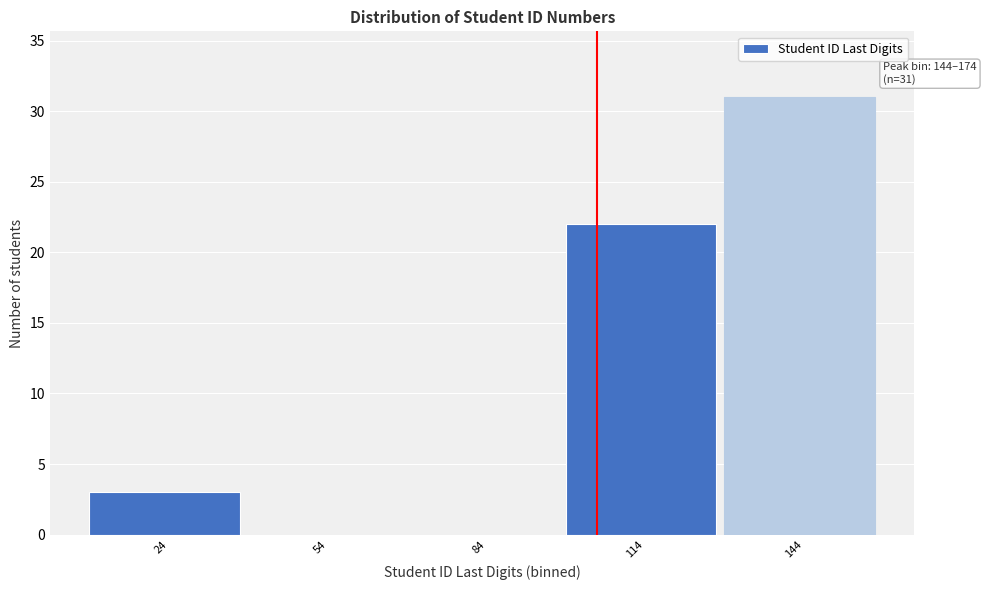

Reading left to right, list all the values displayed in this chart.

24=3	54=0	84=0	114=22	144=31